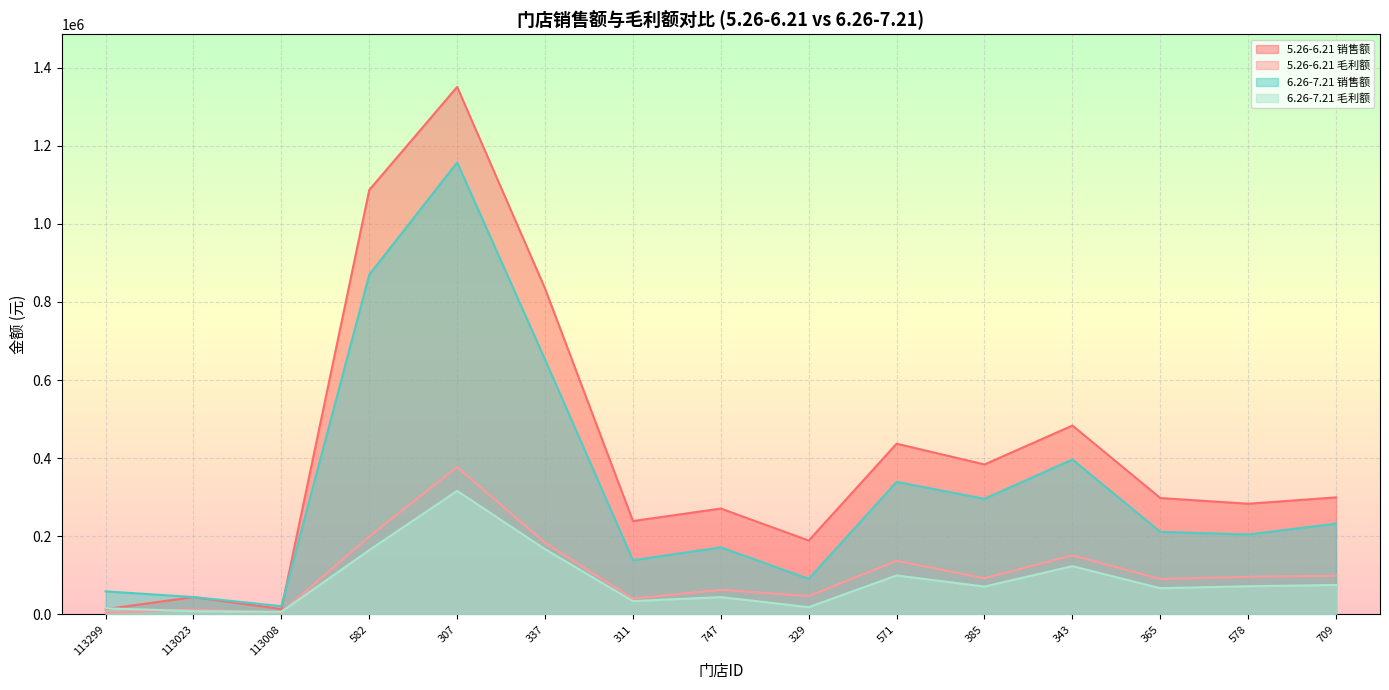

What is the sum of the 6.26-7.21 毛利额 values at 343 and 385?

194818.1